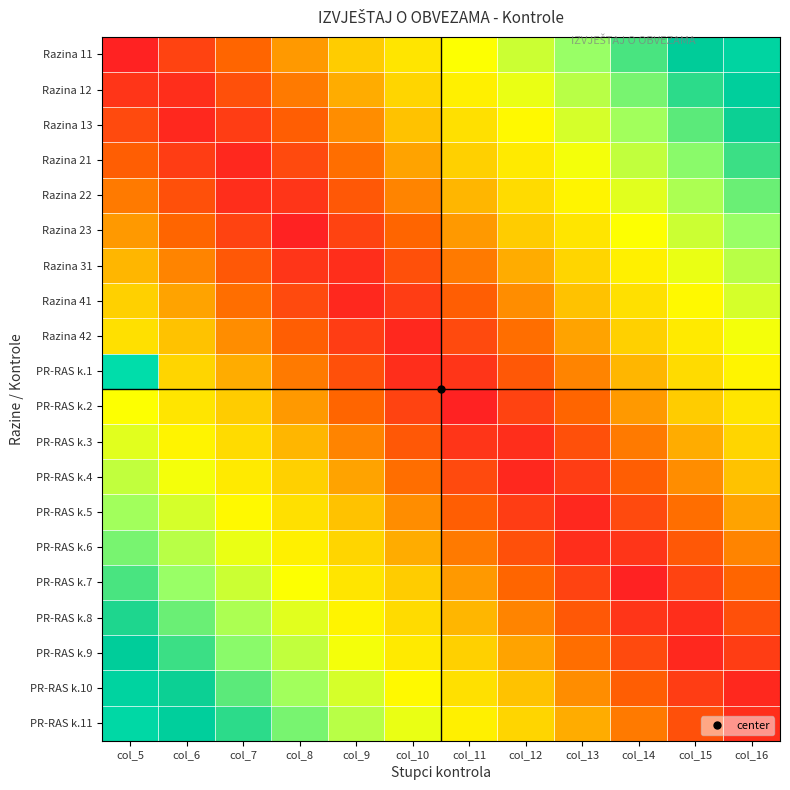

Rank the series at col_7 from lowest to highest value.

Razina 21, Razina 22, Razina 13, Razina 23, Razina 12, Razina 31, Razina 11, Razina 41, Razina 42, PR-RAS k.1, PR-RAS k.2, PR-RAS k.3, PR-RAS k.4, PR-RAS k.5, PR-RAS k.6, PR-RAS k.7, PR-RAS k.8, PR-RAS k.9, PR-RAS k.10, PR-RAS k.11